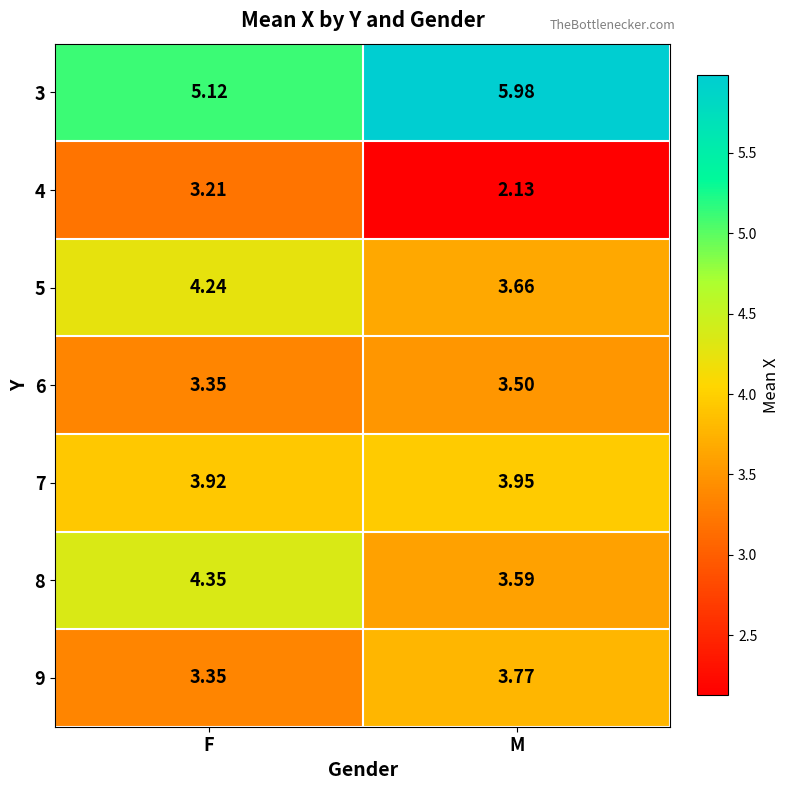

At which category is the sum across all series the highest?

F